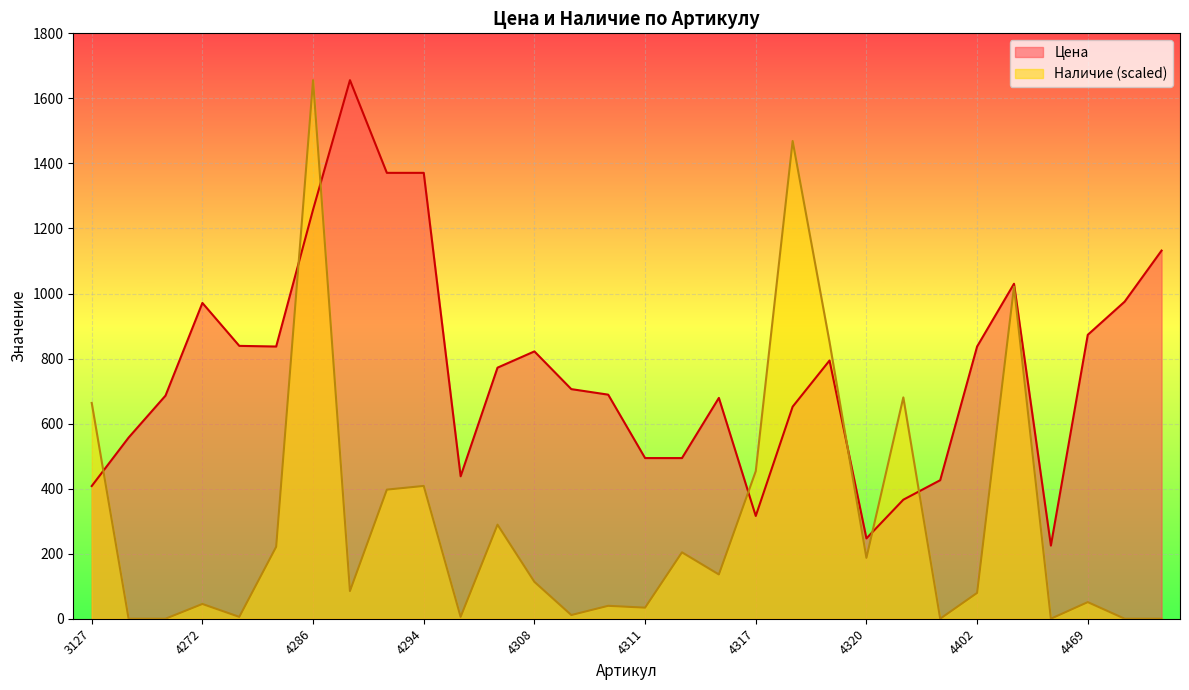

How many data points in Наличие are above 113?

15